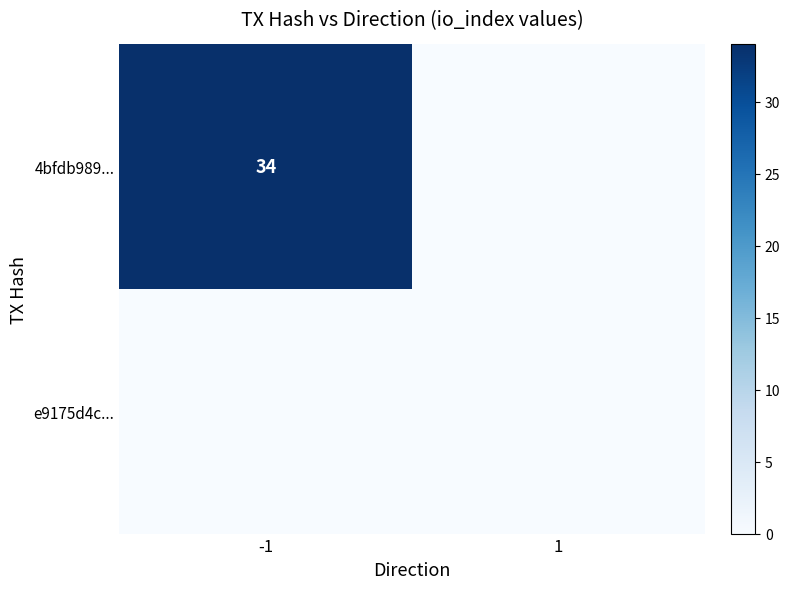

Which series has the largest total across all categories?

4bfdb989...